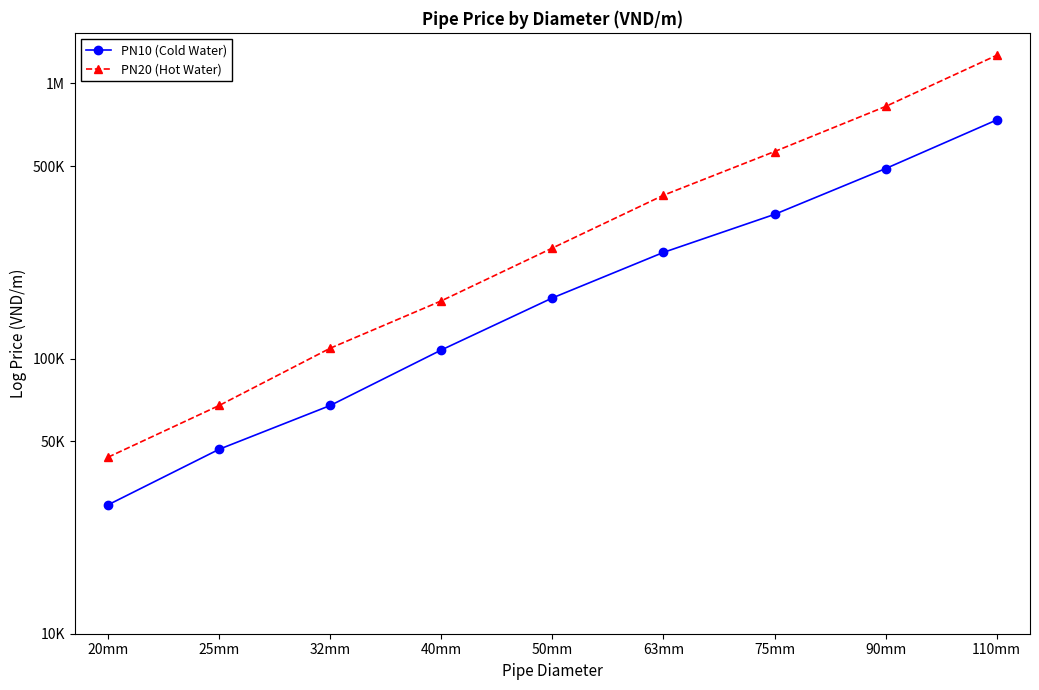

What are all the series names shown in the legend?

PN10 (Cold Water), PN20 (Hot Water)